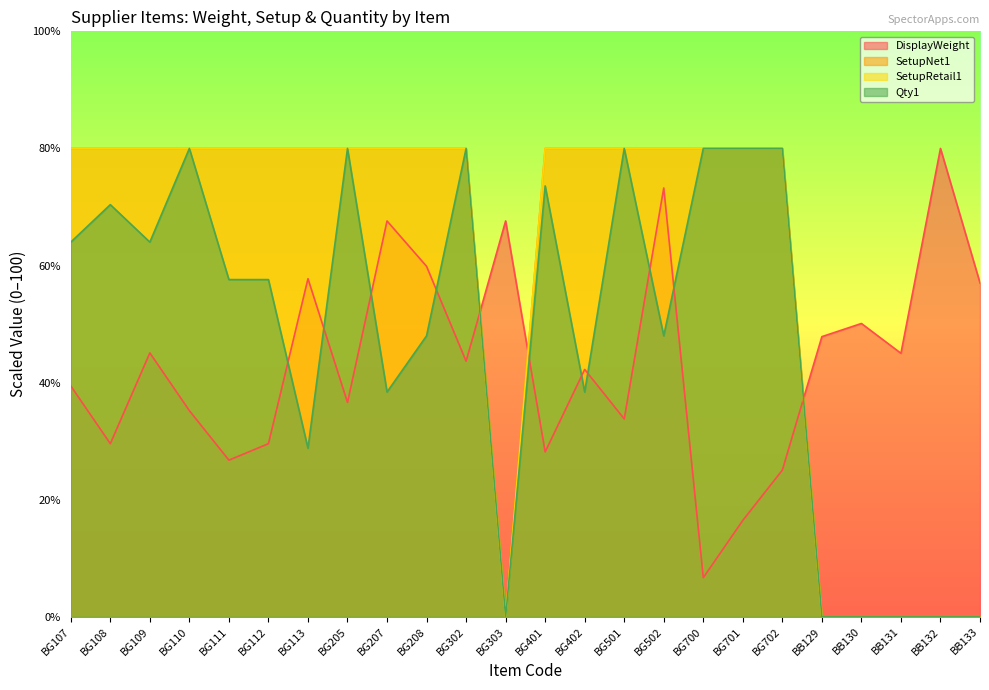

What is the average value of the DisplayWeight series?

43.5